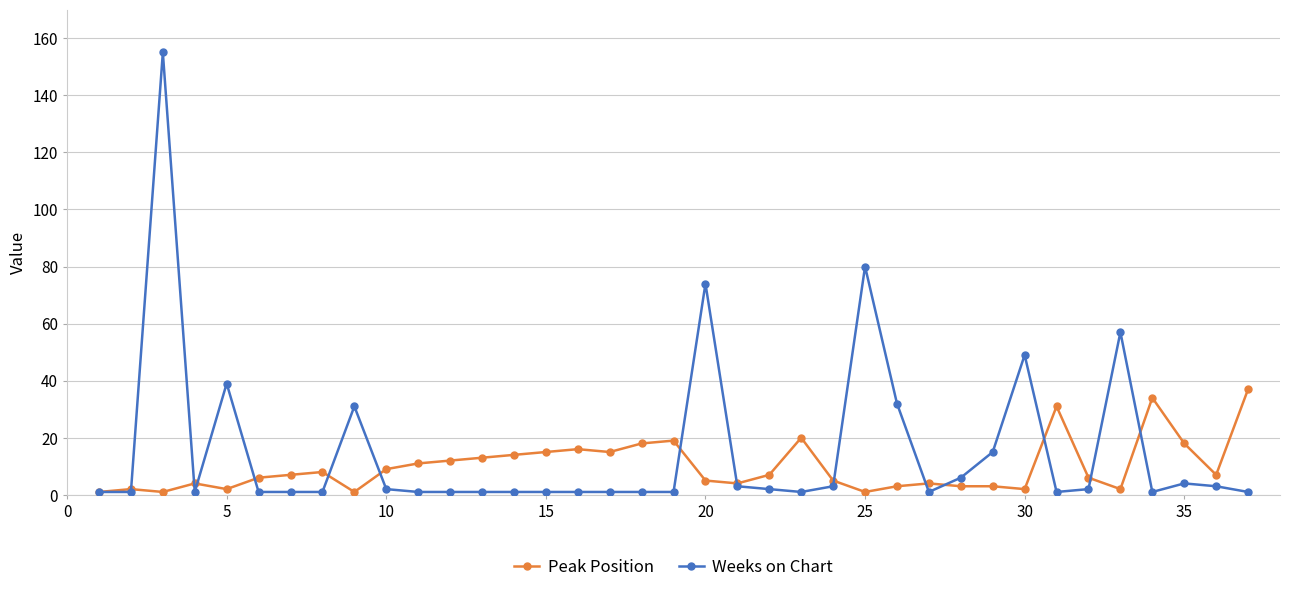

What is the maximum value for Peak Position?

37